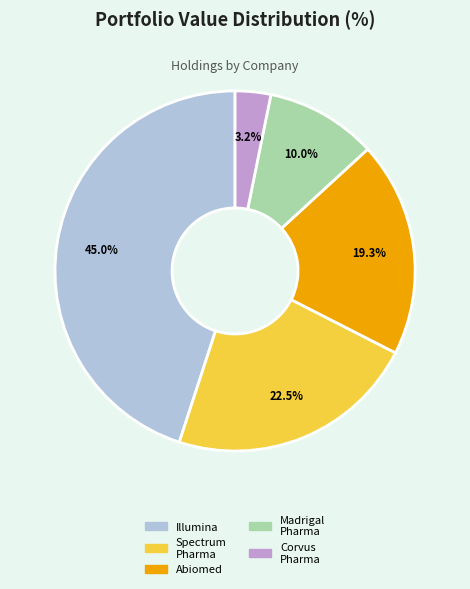

Combined, do Madrigal Pharma and Spectrum Pharma account for over 50%?

No